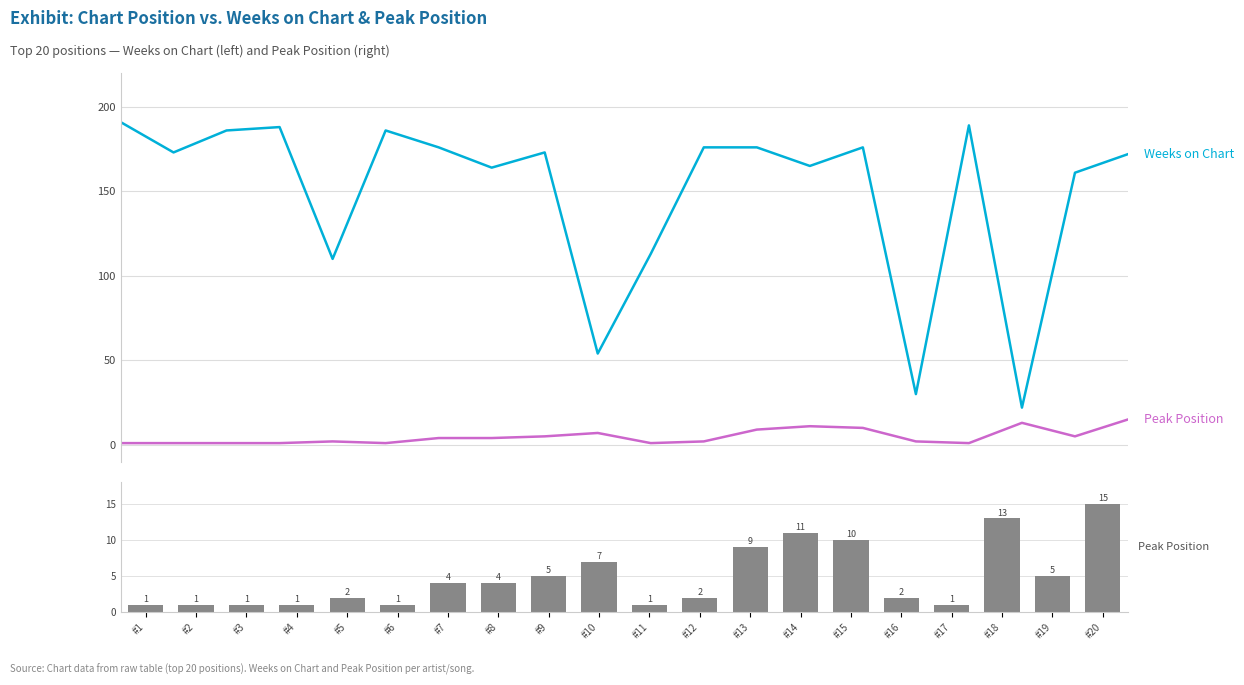

At which label does Peak Position first exceed 4?

#9